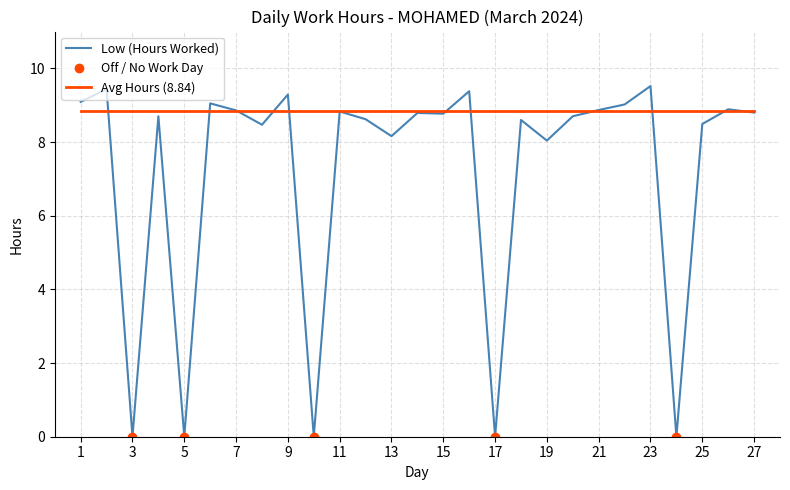

Reading right to left, transcribe all the data shown in this chart.

27=8.8	26=8.9	25=8.5	24=0.0	23=9.5	22=9.0	21=8.9	20=8.7	19=8.0	18=8.6	17=0.0	16=9.4	15=8.8	14=8.8	13=8.2	12=8.6	11=8.8	10=0.0	9=9.3	8=8.5	7=8.9	6=9.1	5=0.0	4=8.7	3=0.0	2=9.4	1=9.1